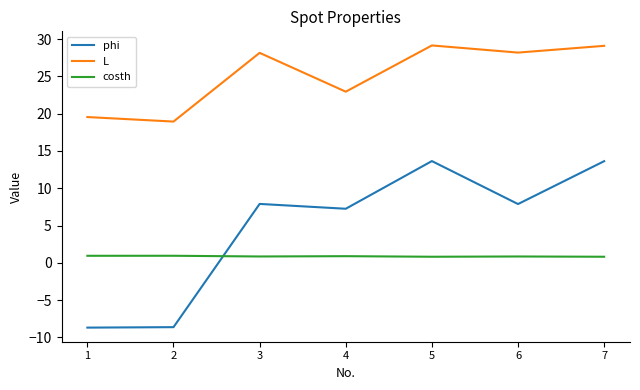

How many values in the L series exceed 28?

4